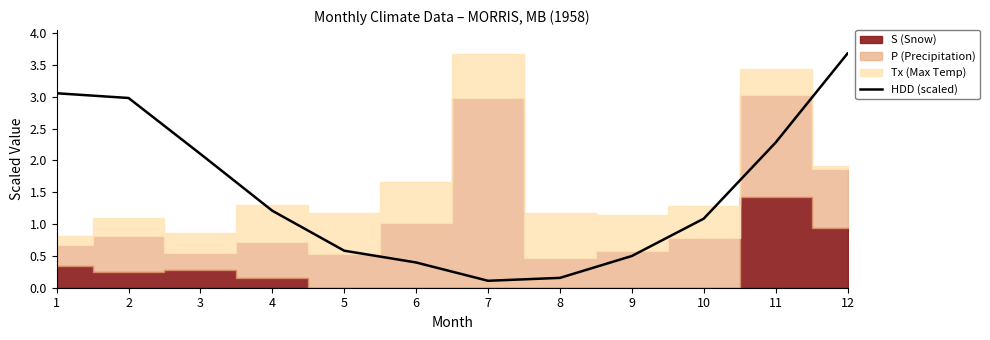

What is the value of the 1st point from the left?

3.1